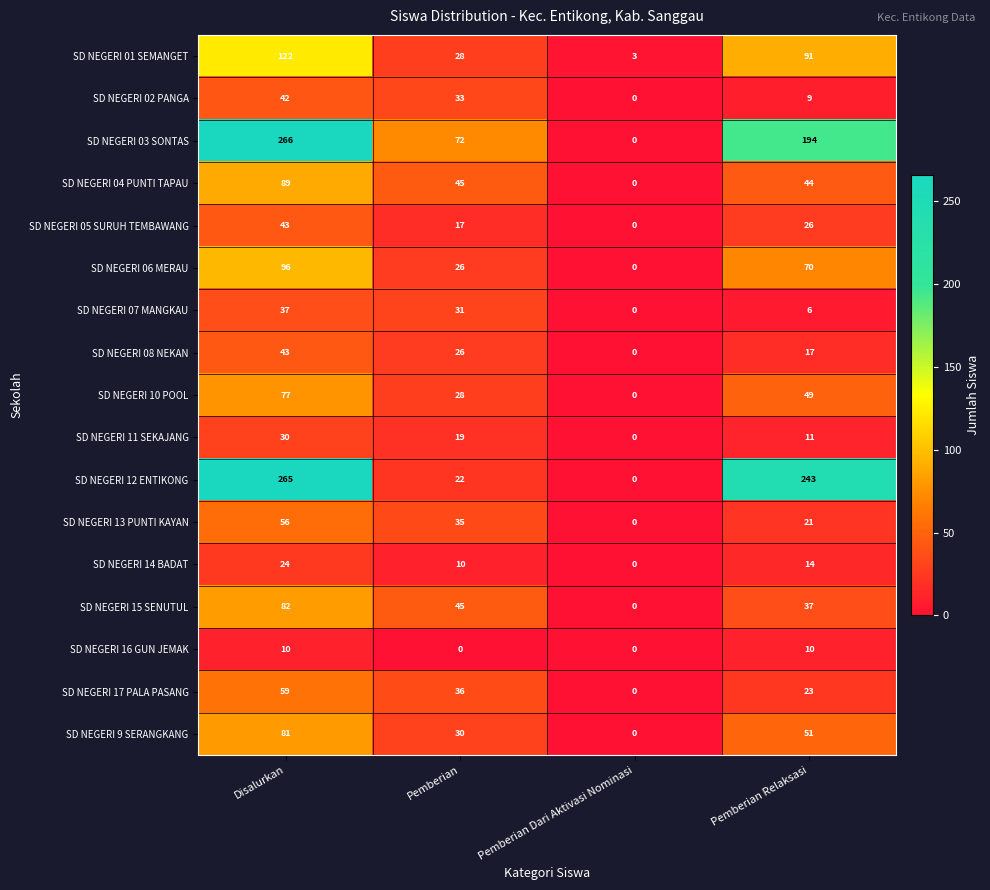

At which category is the sum across all series the highest?

Disalurkan